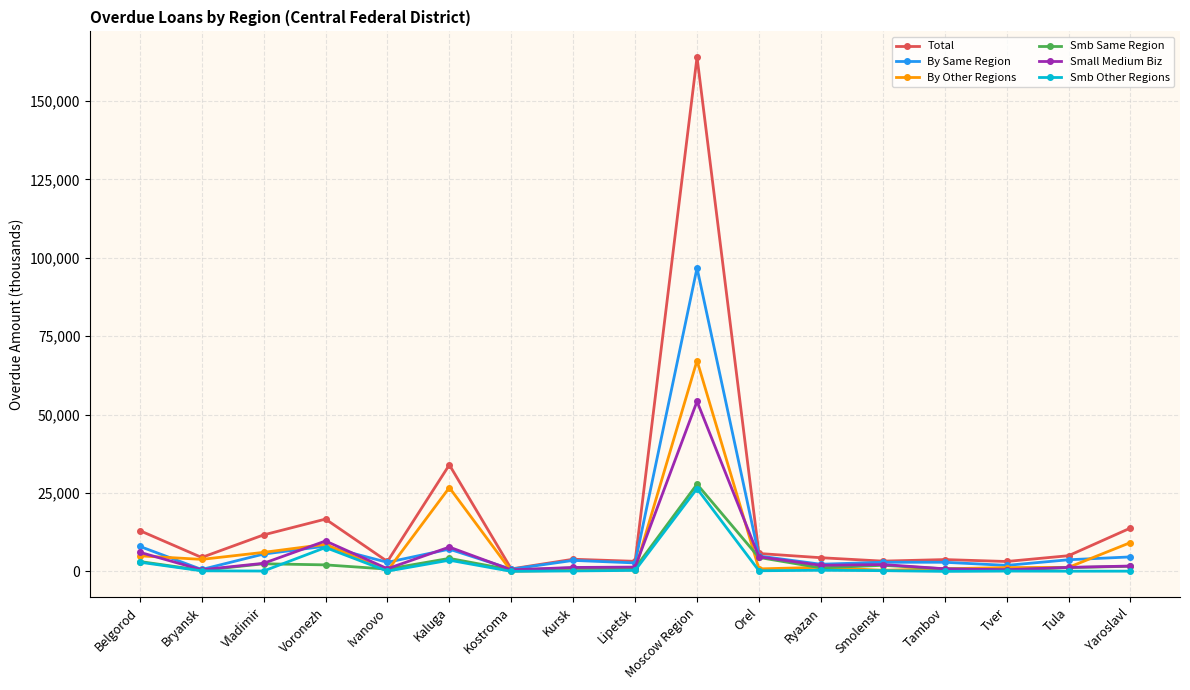

What is the highest value of the Small Medium Biz series?

54220